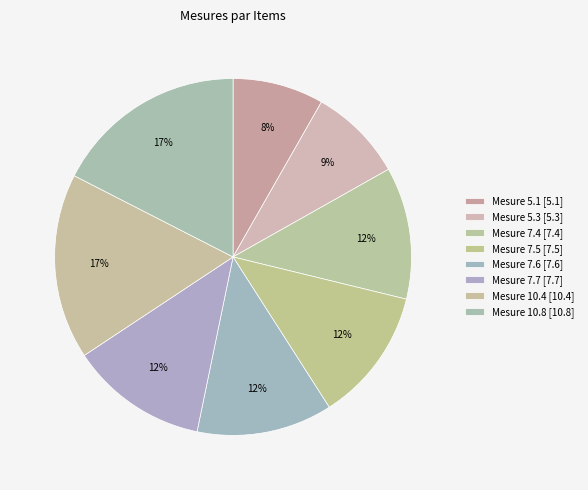

How many slices are in this pie chart?

8